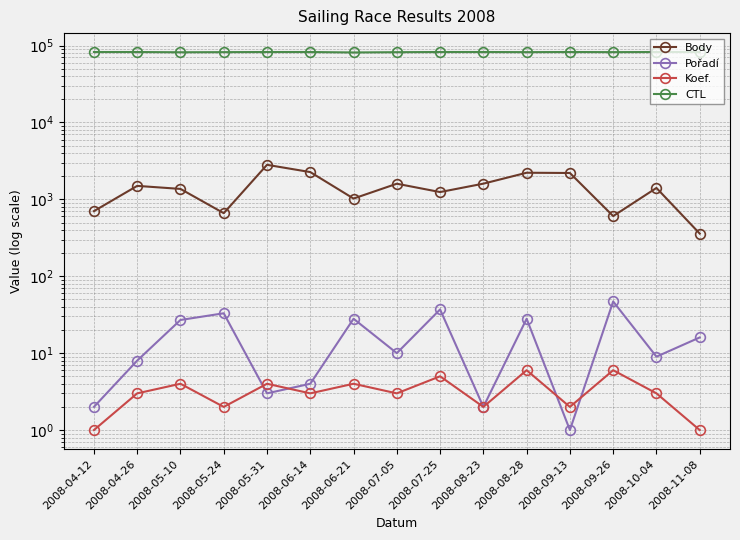

Where does the Pořadí series first go above 10?

2008-05-10